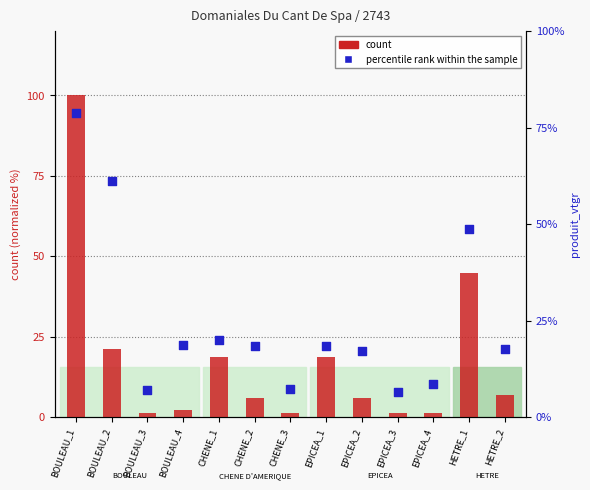

Which series has the widest spread of Y values?

count